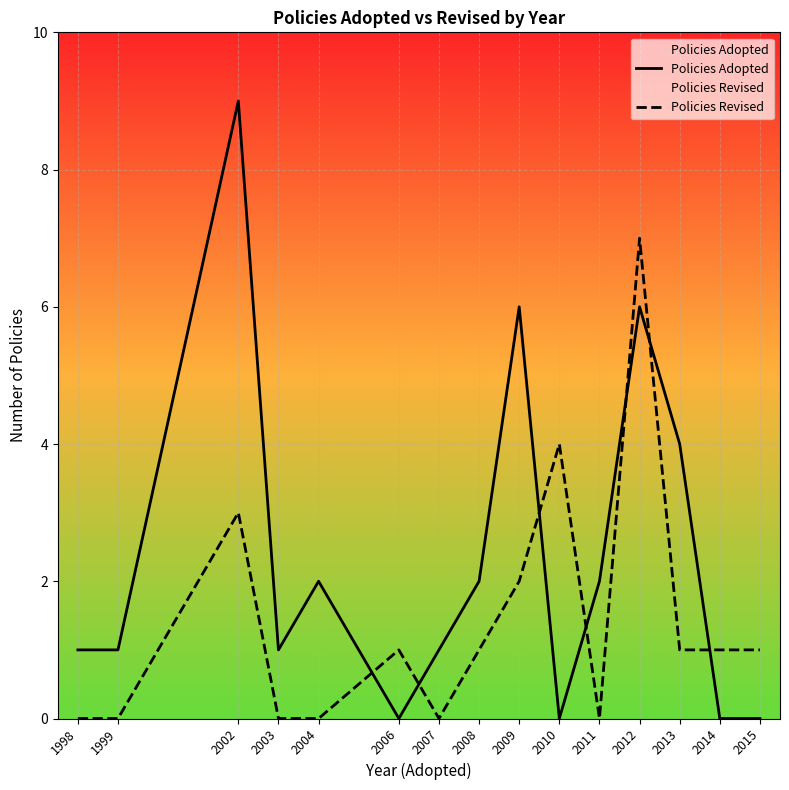

Reading right to left, what are all the values shown in this chart?

Policies Adopted: 0	0	4	6	2	0	6	2	1	0	2	1	9	1	1
Policies Revised: 1	1	1	7	0	4	2	1	0	1	0	0	3	0	0